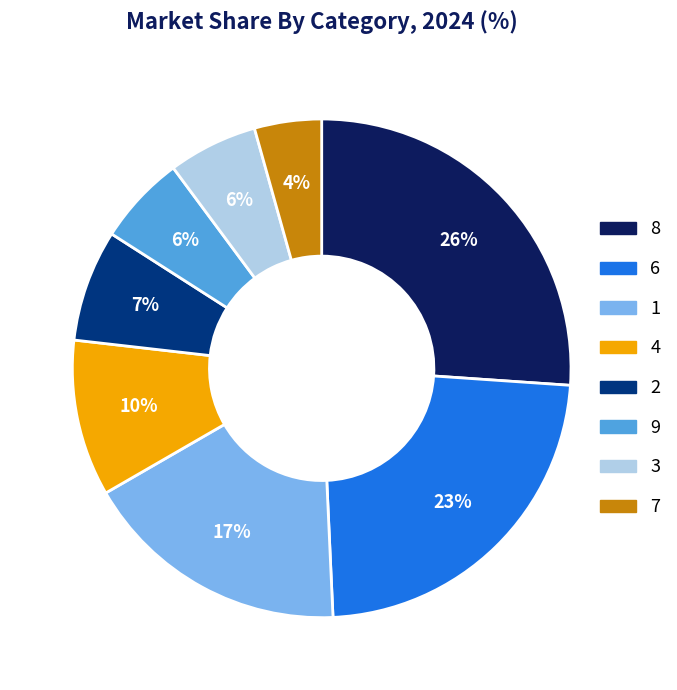

Count the number of slices in the pie.

8